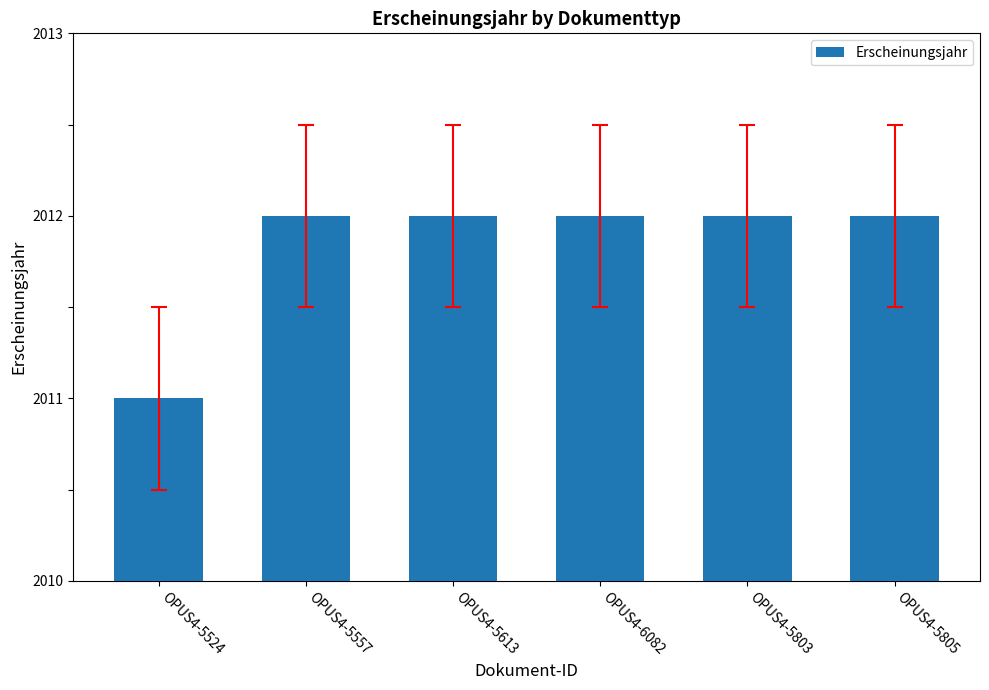

Reading left to right, list all the values displayed in this chart.

2011	2012	2012	2012	2012	2012